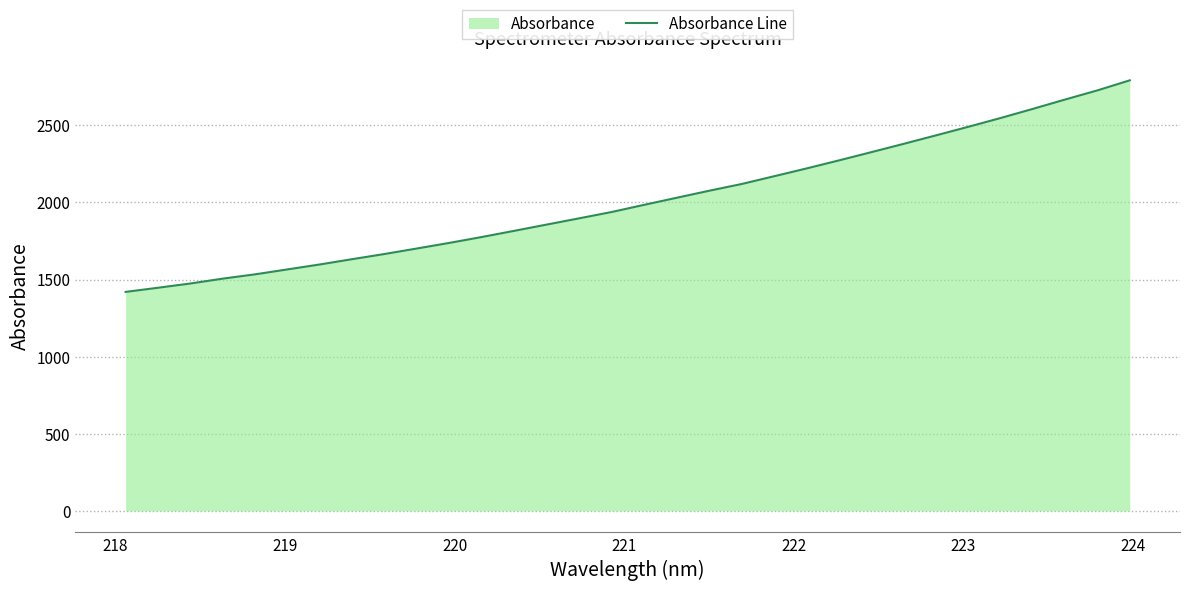

What is the minimum value shown in the chart?

1419.7